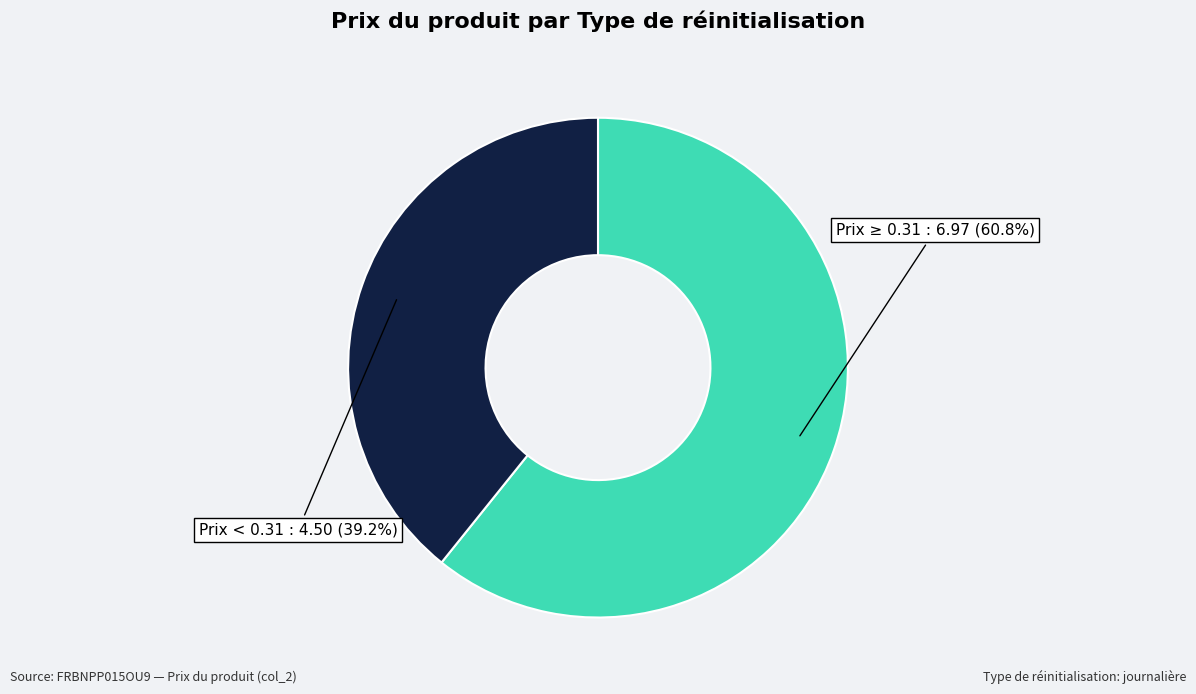

Is there a majority slice in this chart?

Yes